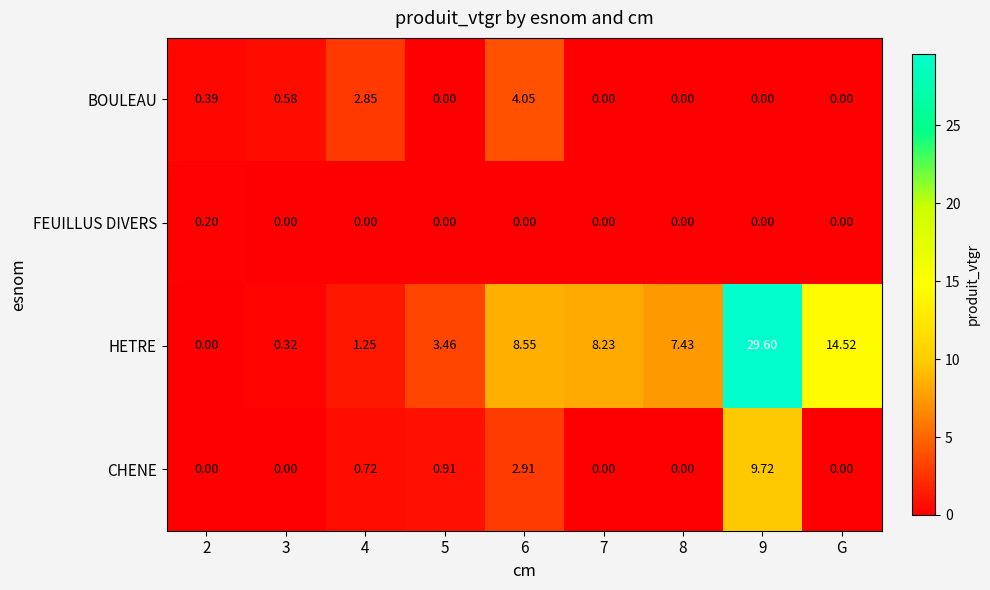

Is the value of CHENE at 4 greater than the value of HETRE at 5?

No